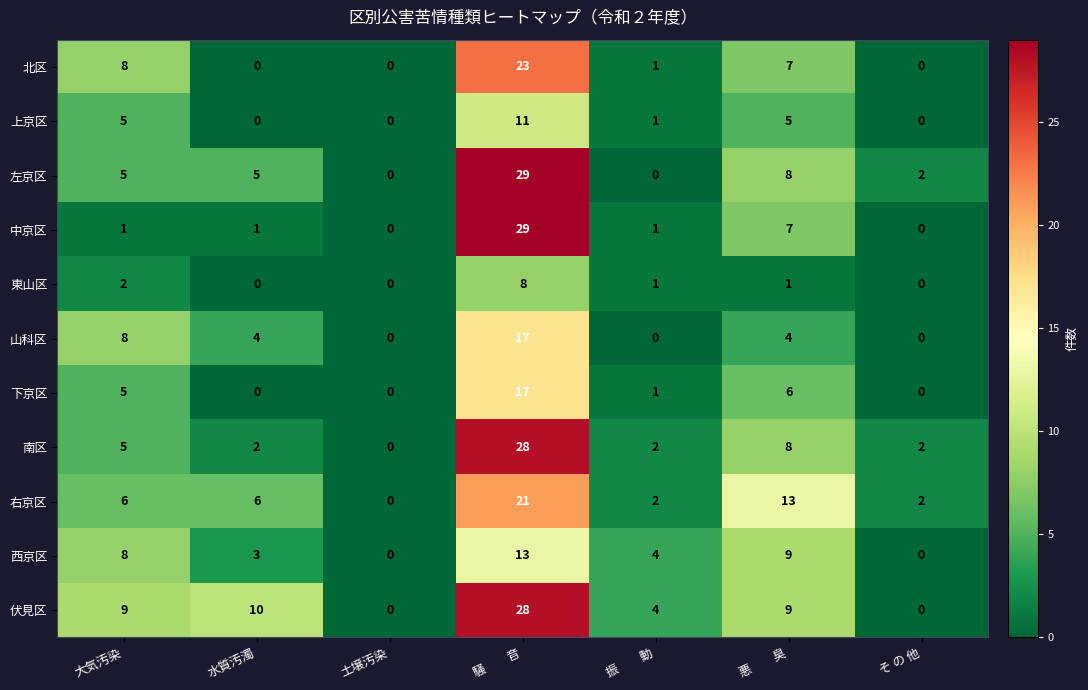

What is the average value of the 下京区 series?

4